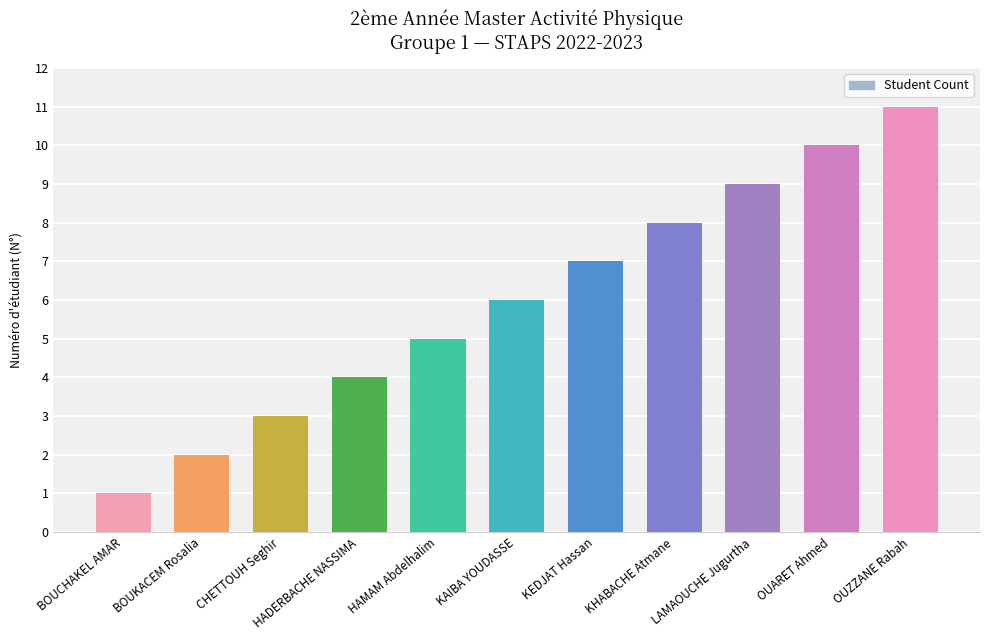

How many bars are there in total?

11